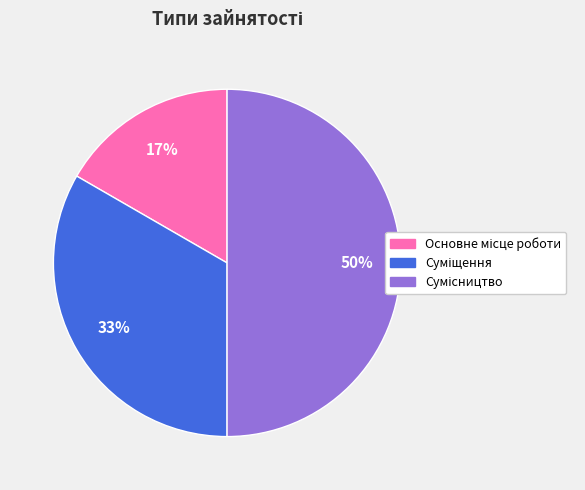

To the nearest percent, what is the average slice percentage?

33%